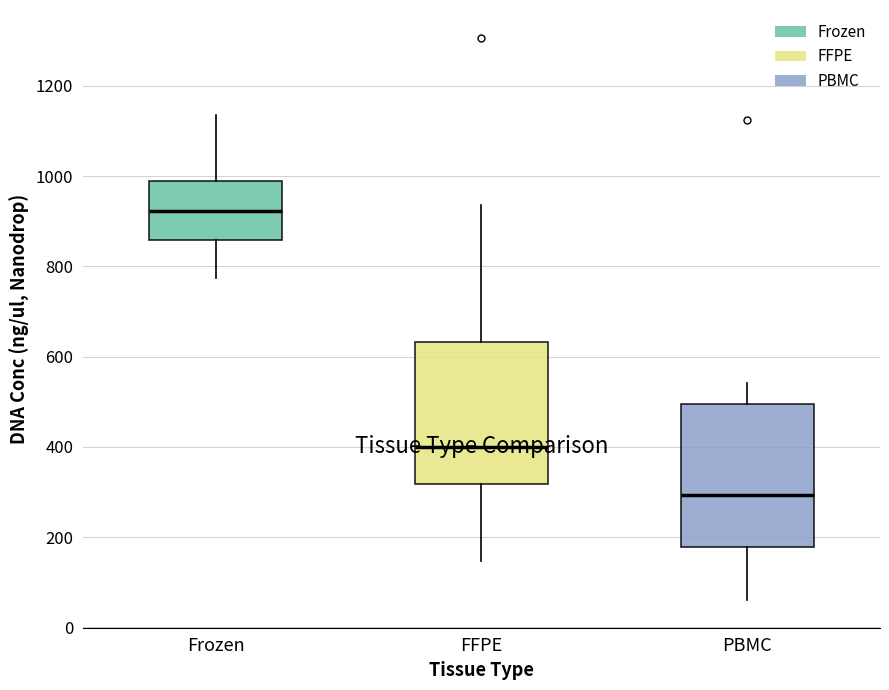

Where is the lower edge of the box for PBMC on the y-axis? The values are not printed on the chart, so give them approximately, as read against the axis.

180